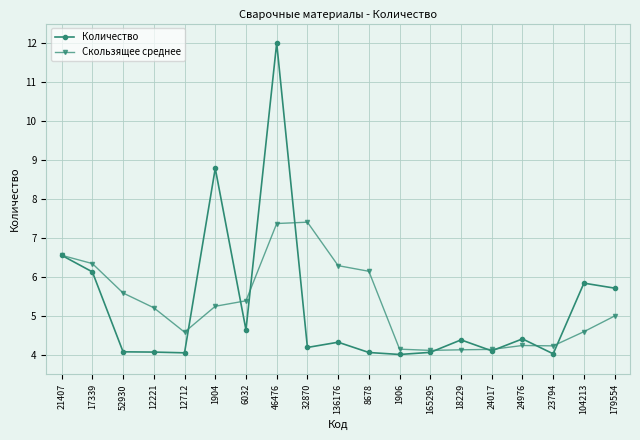

Rank the series by their maximum value, from lowest to highest.

Скользящее среднее, Количество